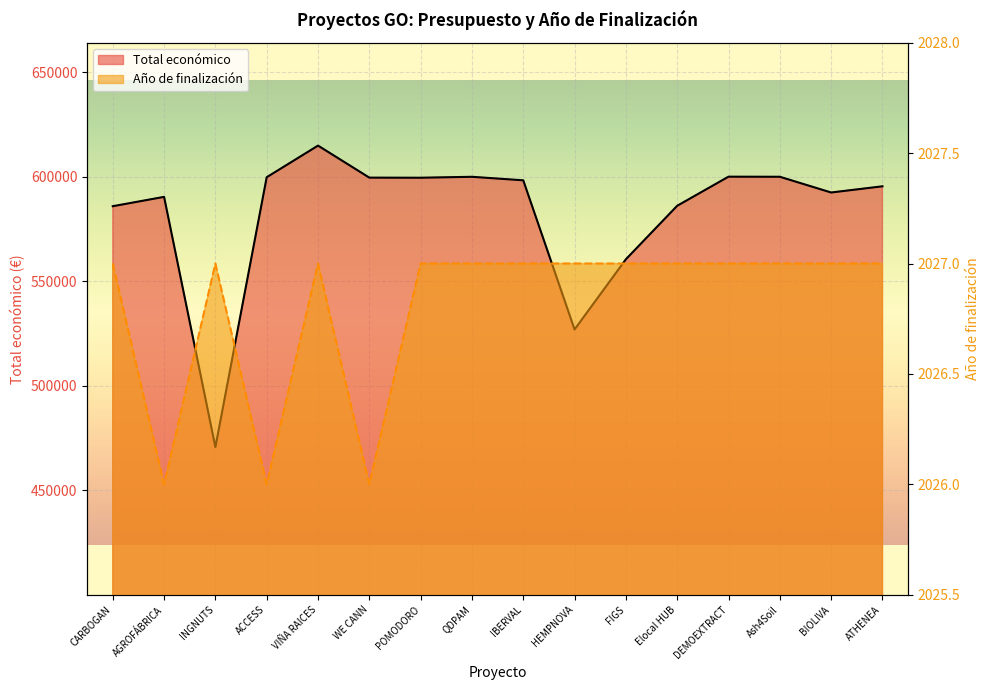

True or false: Total económico (line) and Año de finalización (line) intersect in this chart.

False